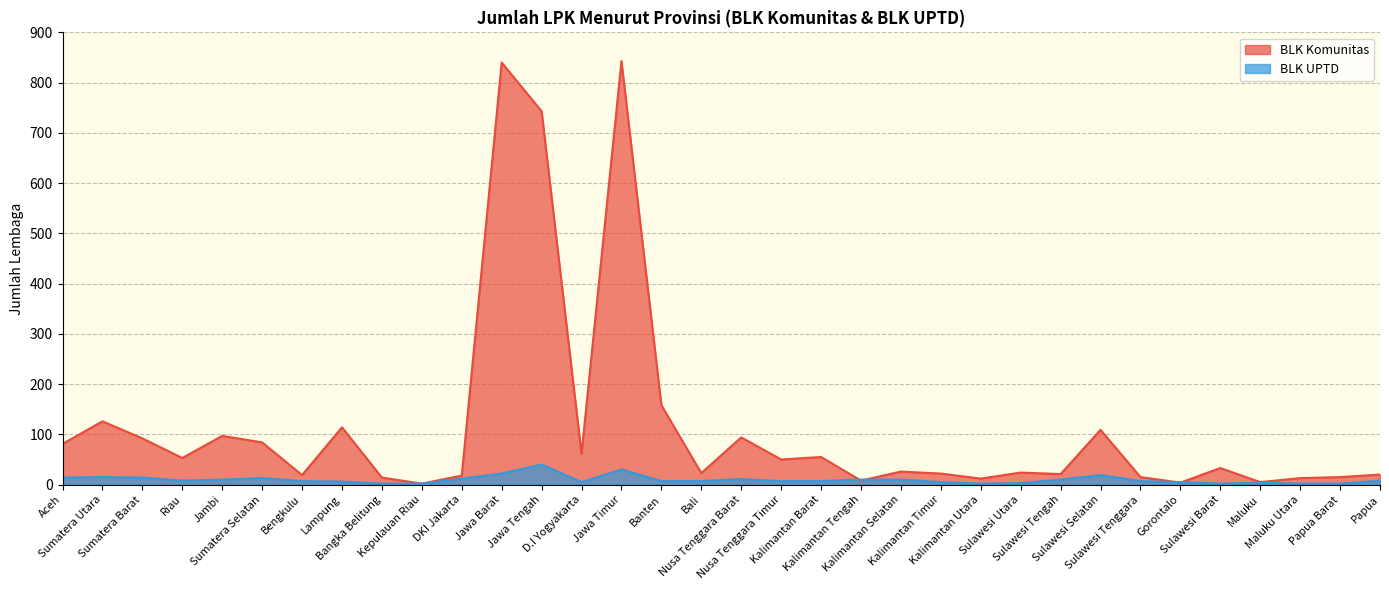

At Jawa Barat, list the series in order from largest to smallest.

BLK Komunitas, BLK UPTD